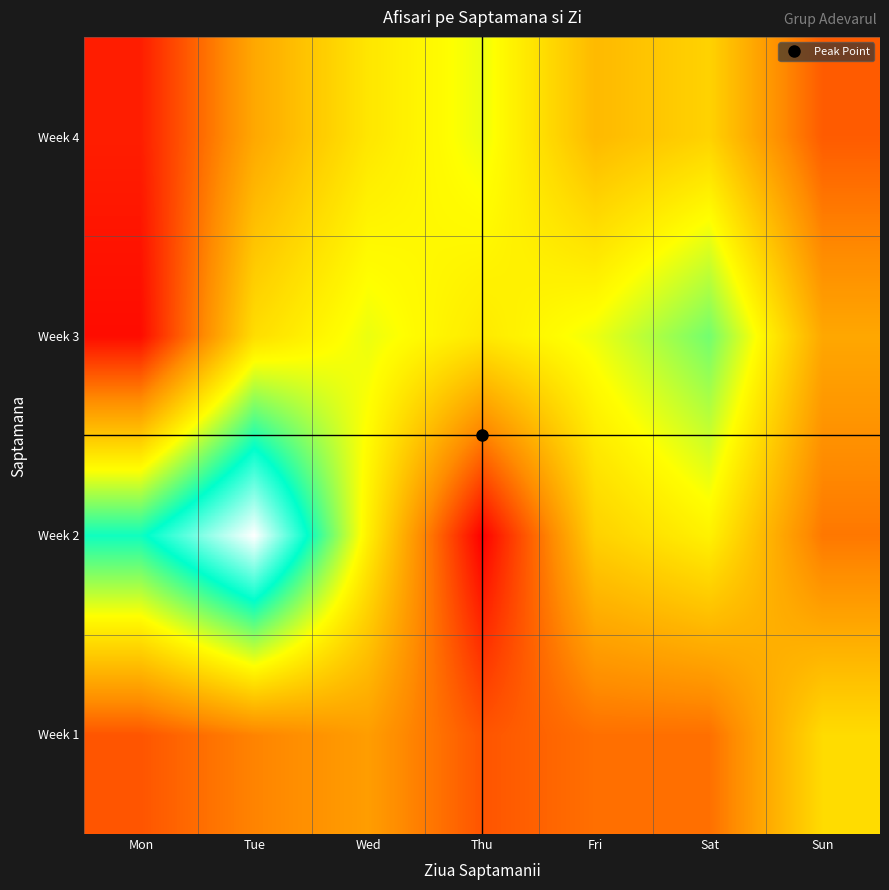

Rank the series by their average value, from highest to lowest.

Week 2, Week 3, Week 4, Week 1